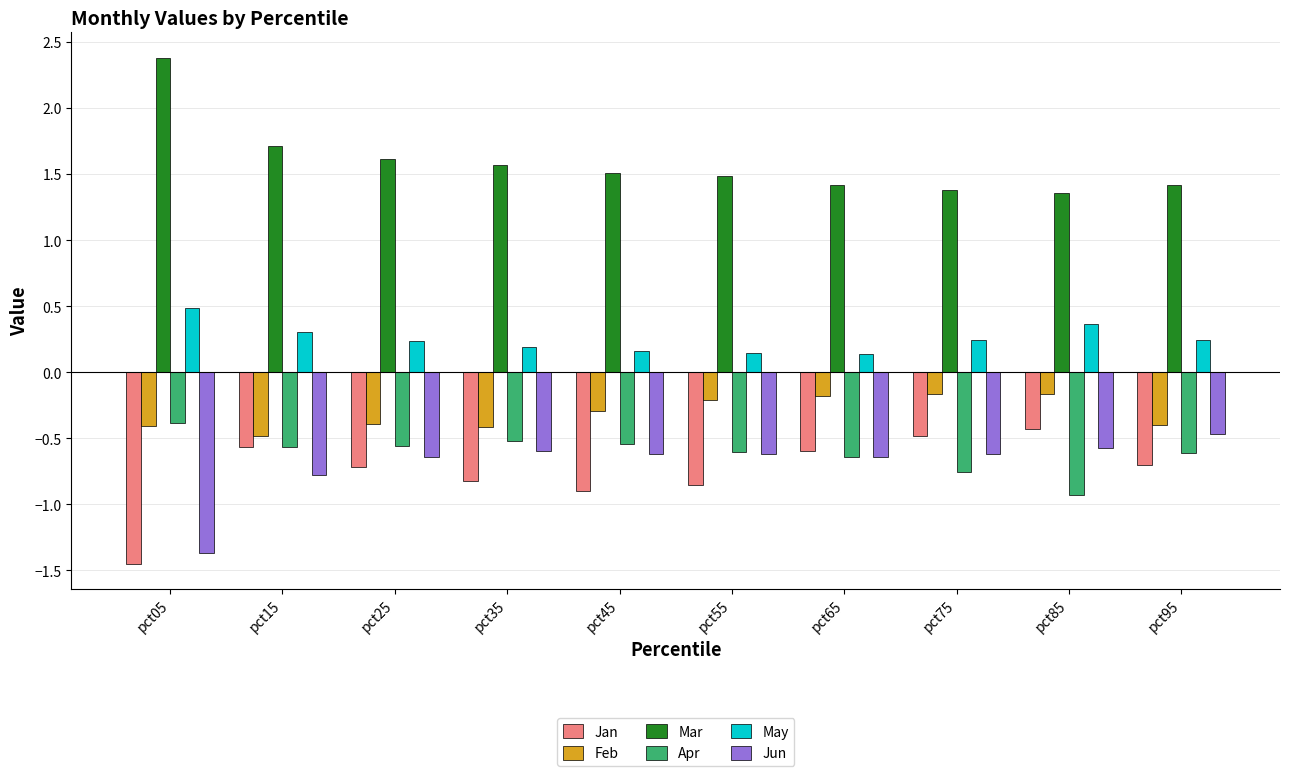

List the series in order of their peak value, lowest first.

Jun, Jan, Apr, Feb, May, Mar